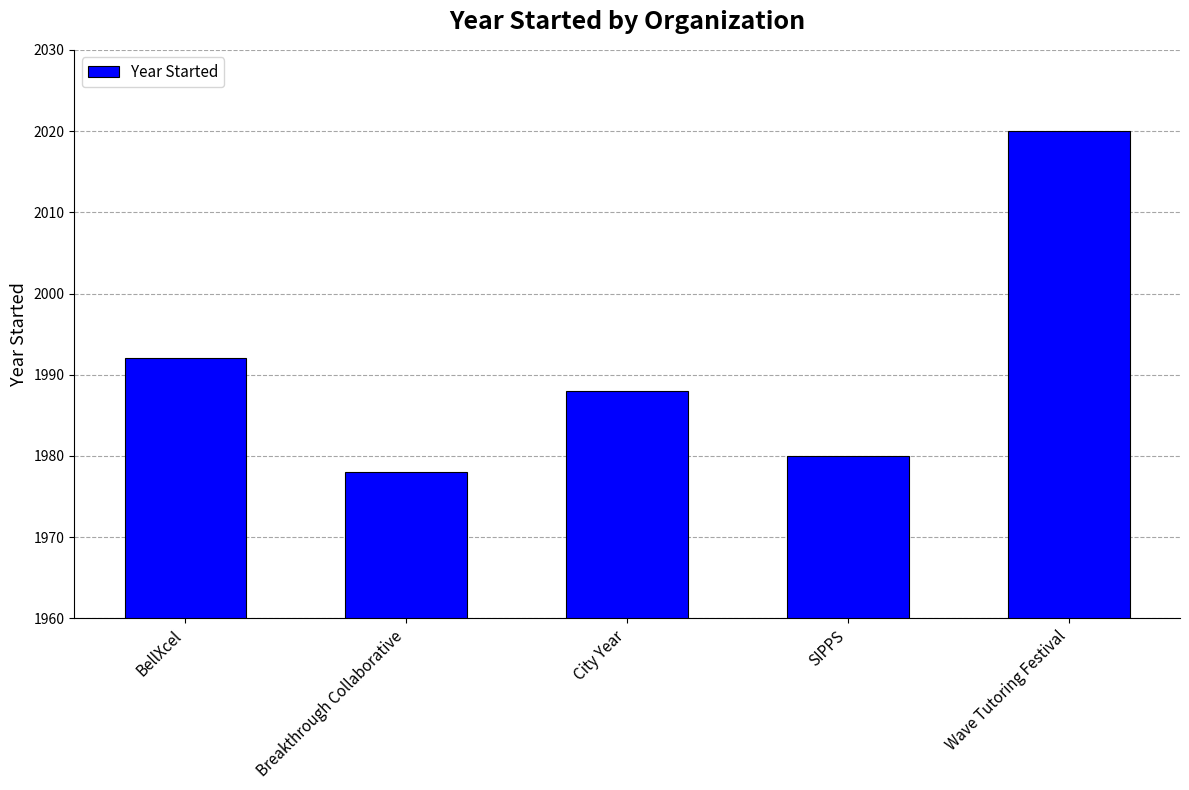

How many bars are there in total?

5